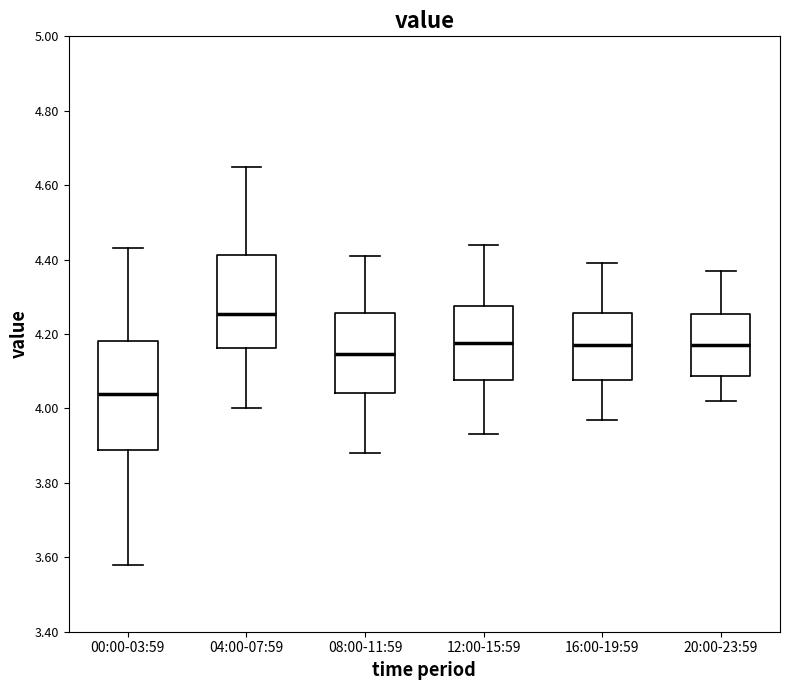

Reading left to right, read every box against the y-axis: the position of its median line, the range the box covers, and the ends of its whiskers. The values are not printed on the chart, so give them approximately, as read against the axis.

00:00-03:59: median 4.04, box 3.88 to 4.18, whiskers 3.58 to 4.44
04:00-07:59: median 4.26, box 4.16 to 4.42, whiskers 4.00 to 4.66
08:00-11:59: median 4.14, box 4.04 to 4.26, whiskers 3.88 to 4.42
12:00-15:59: median 4.18, box 4.08 to 4.28, whiskers 3.94 to 4.44
16:00-19:59: median 4.18, box 4.08 to 4.26, whiskers 3.98 to 4.40
20:00-23:59: median 4.18, box 4.08 to 4.26, whiskers 4.02 to 4.38